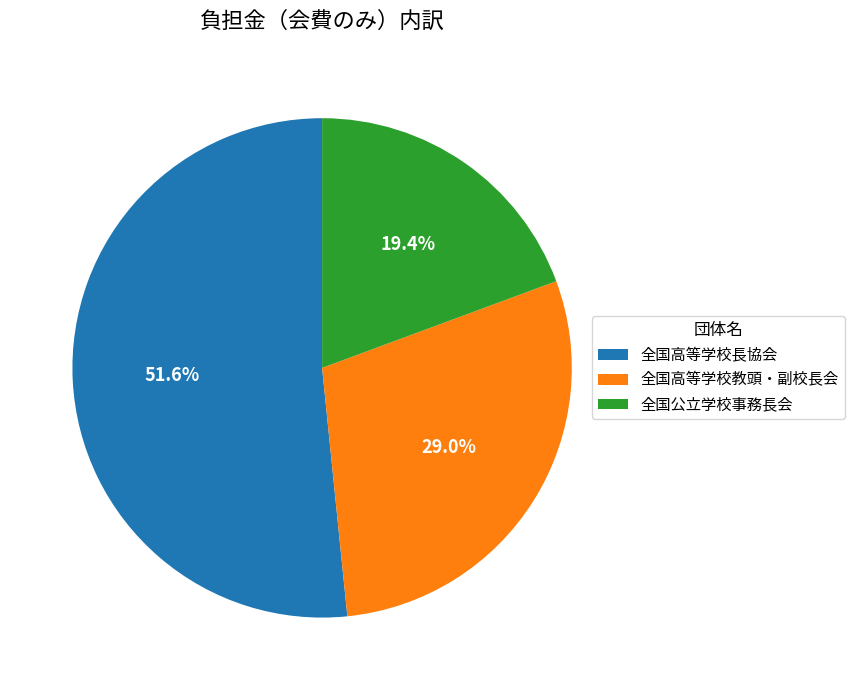

Approximately how many times larger is the value at 全国公立学校事務長会 compared to 全国高等学校長協会?

0.4